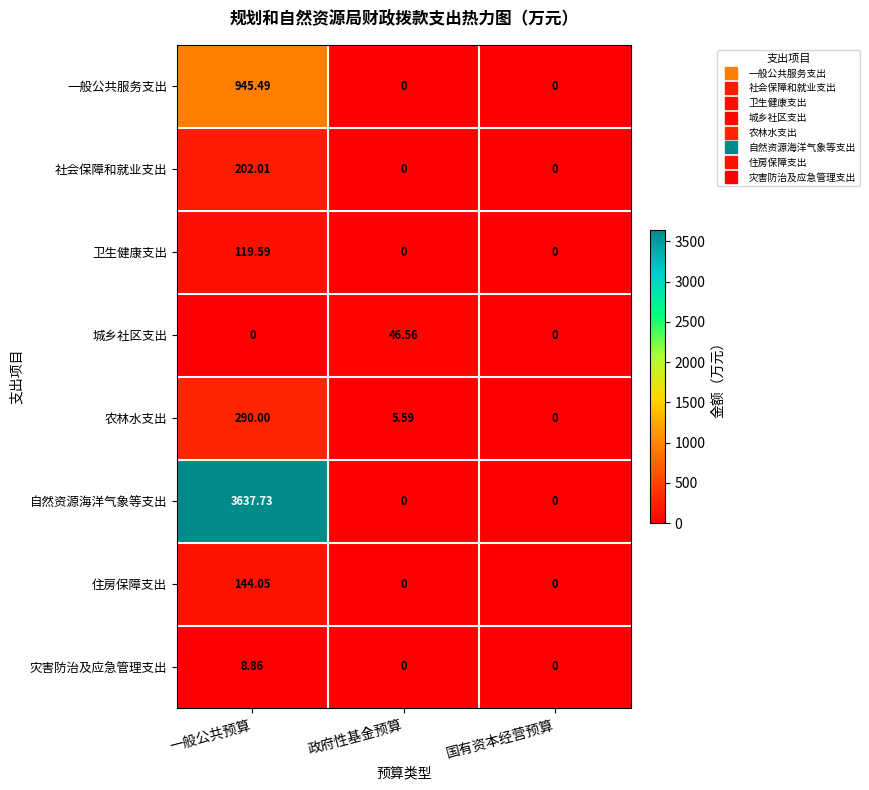

At how many categories does at least one series exceed 502?

1